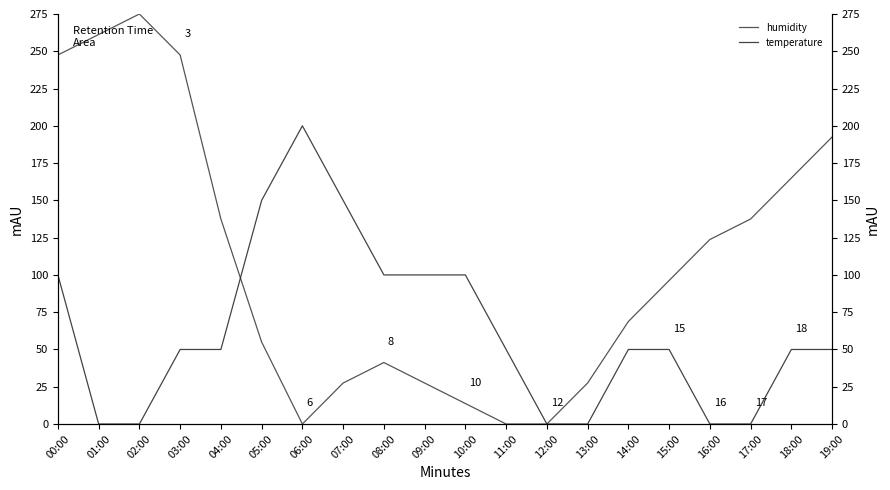

True or false: temperature and humidity cross at least once.

True